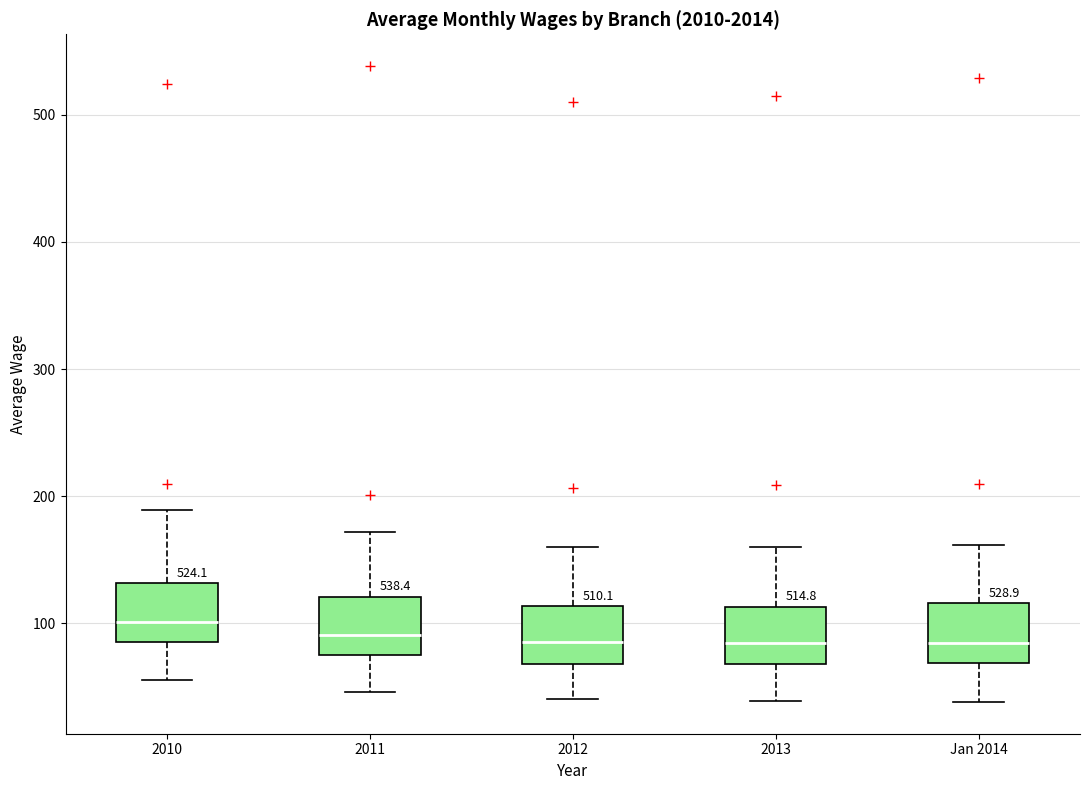

Reading left to right, transcribe this box plot: for each box, give where its median line is, the range the box spans, and where its two whiskers end, as read against the y-axis. The values are not printed on the chart, so give them approximately, as read against the axis.

2010: median 100, box 90 to 130, whiskers 60 to 190
2011: median 90, box 80 to 120, whiskers 50 to 170
2012: median 80, box 70 to 110, whiskers 40 to 160
2013: median 80, box 70 to 110, whiskers 40 to 160
Jan 2014: median 80, box 70 to 120, whiskers 40 to 160